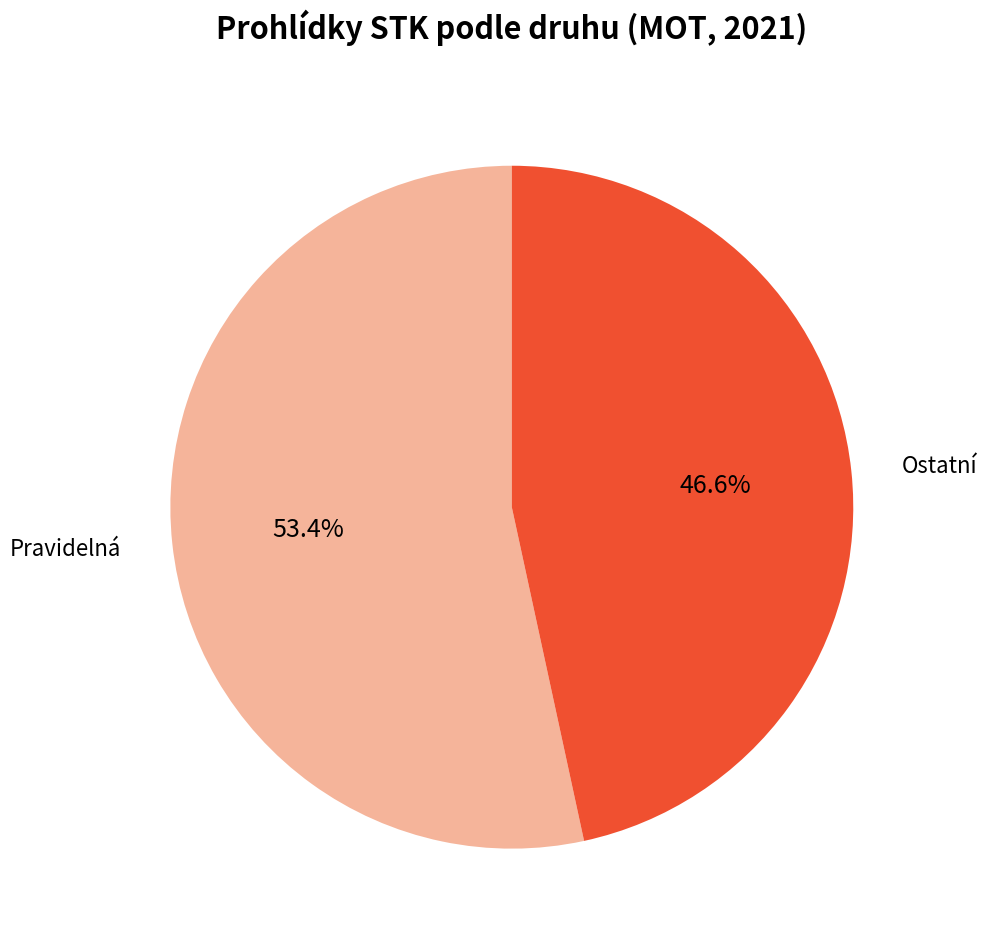

Rank the categories by value from highest to lowest.

Pravidelná, Ostatní